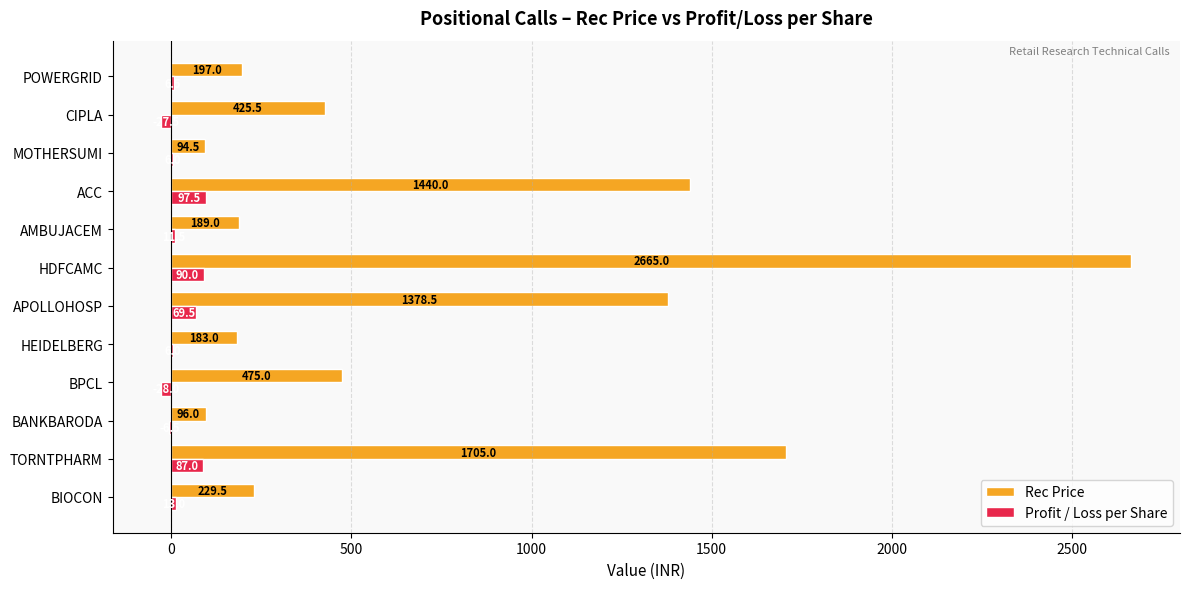

Is the value of Rec Price at TORNTPHARM greater than the value of Profit / Loss per Share at TORNTPHARM?

Yes